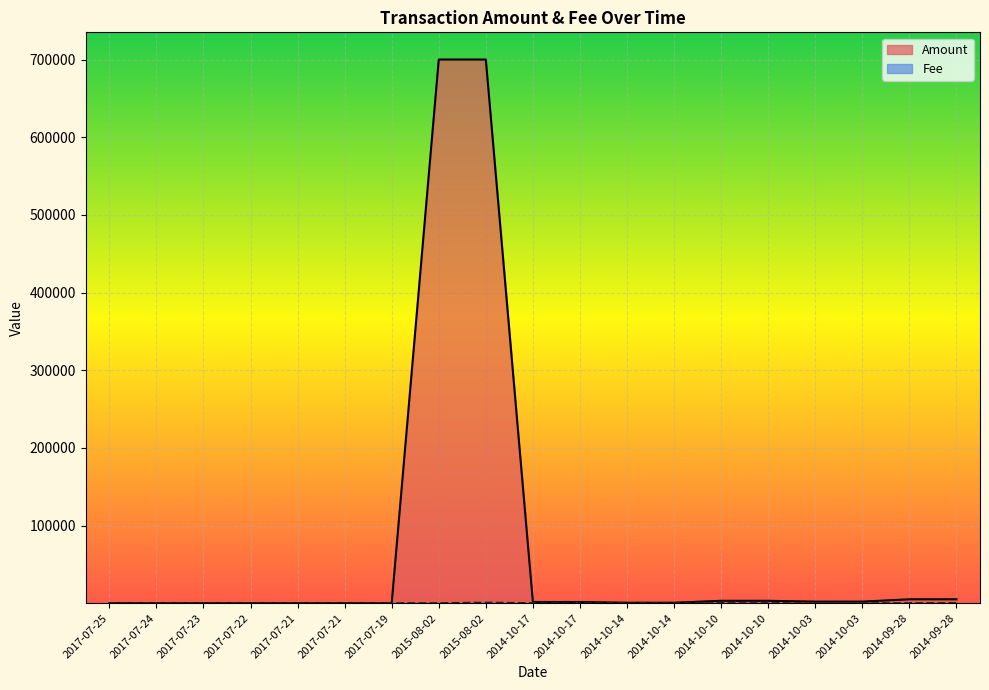

List the series in order of their peak value, highest first.

Amount, Fee